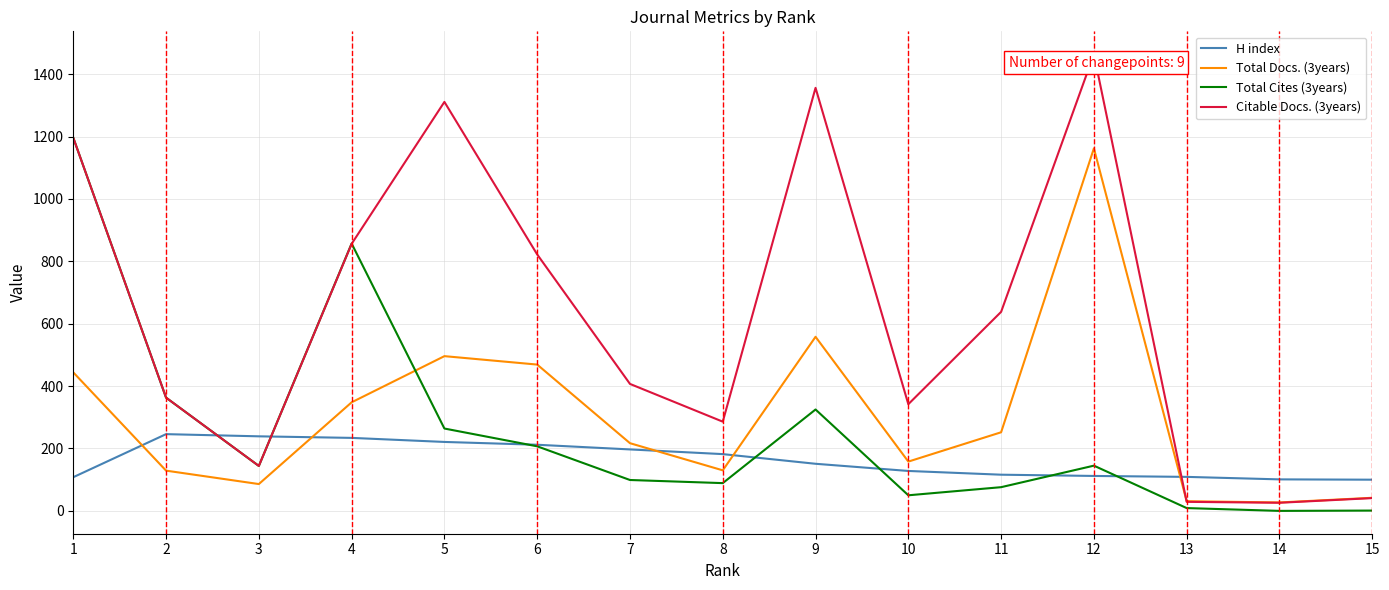

What are all the series names shown in the legend?

H index, Total Docs. (3years), Total Cites (3years), Citable Docs. (3years)